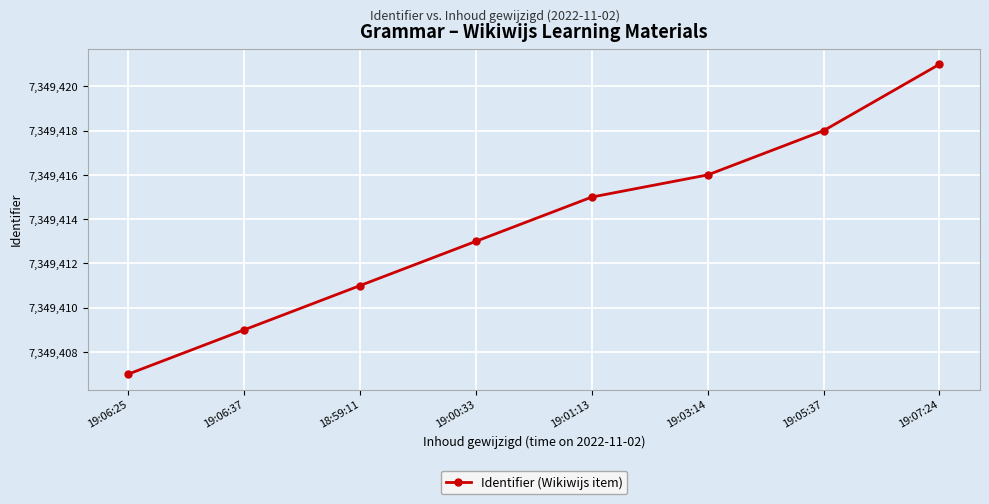

Read the value at 19:06:37, to the nearest 10.

7349410